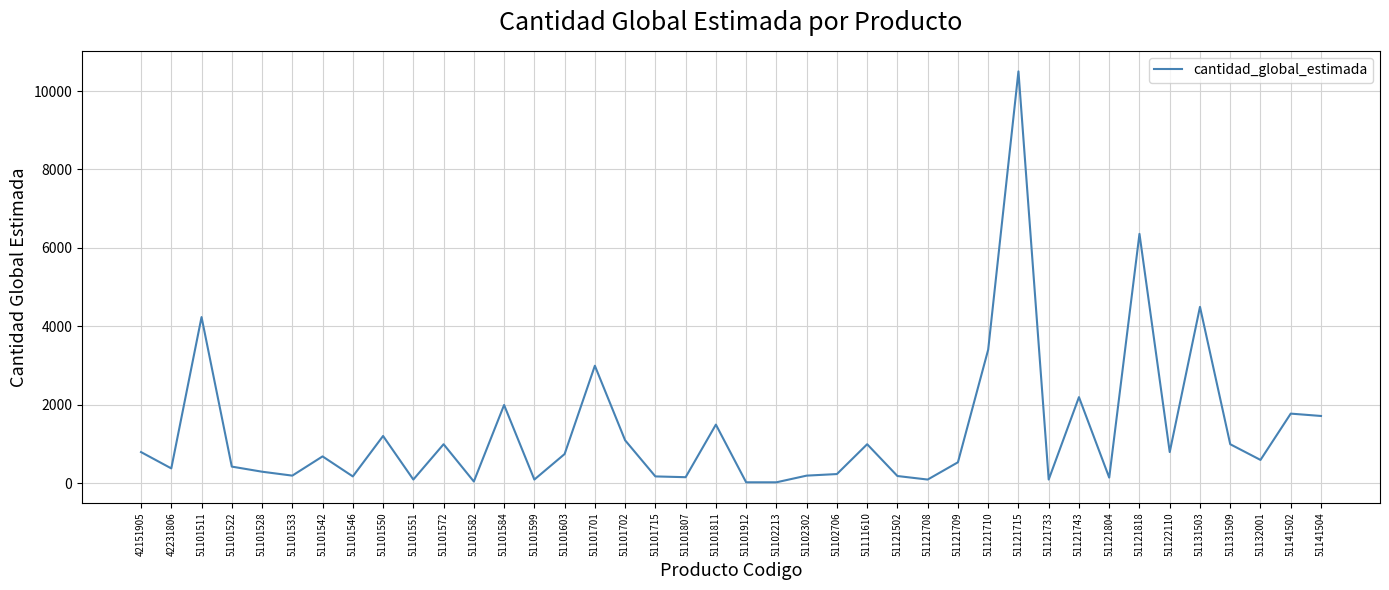

What is the greatest value displayed?

10500